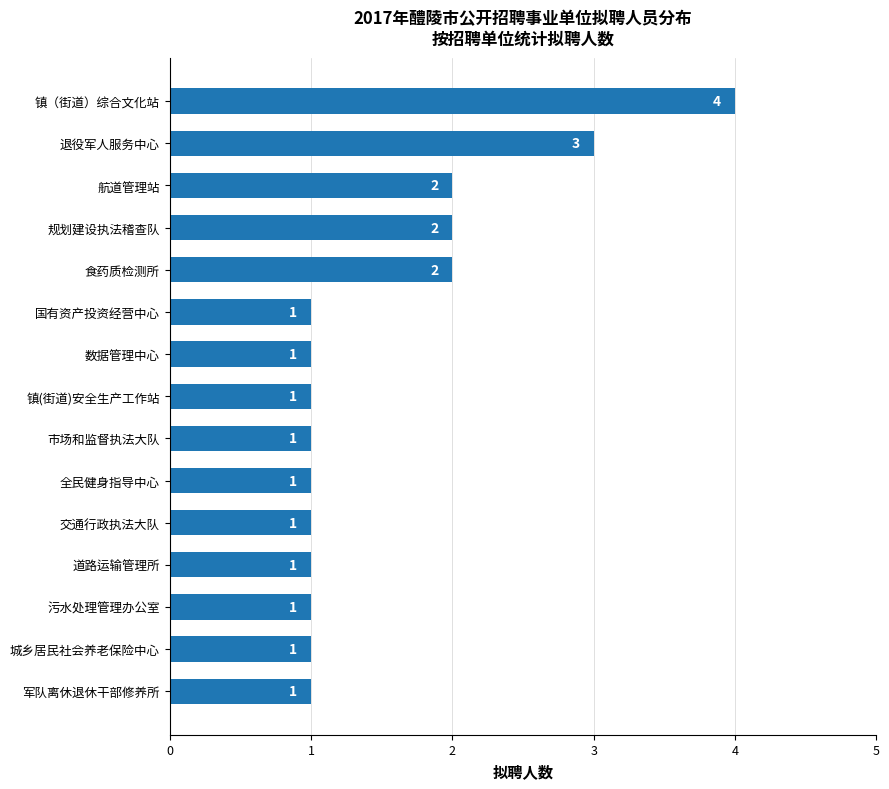

What is the greatest value displayed?

4